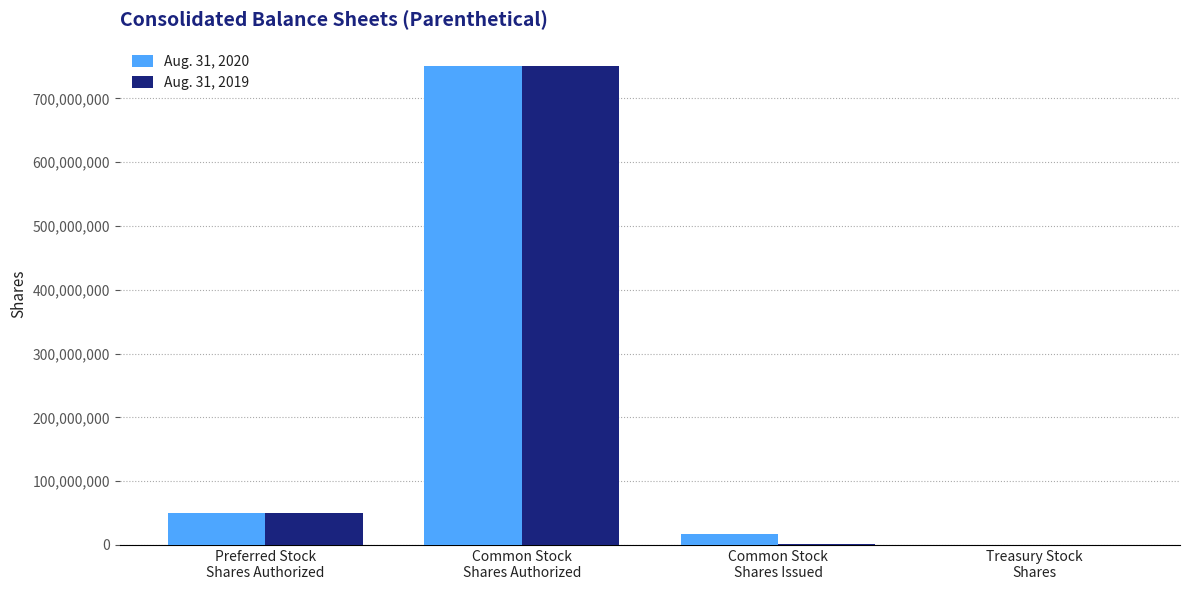

Which series changed the most between Common Stock
Shares Issued and Treasury Stock
Shares?

Aug. 31, 2020